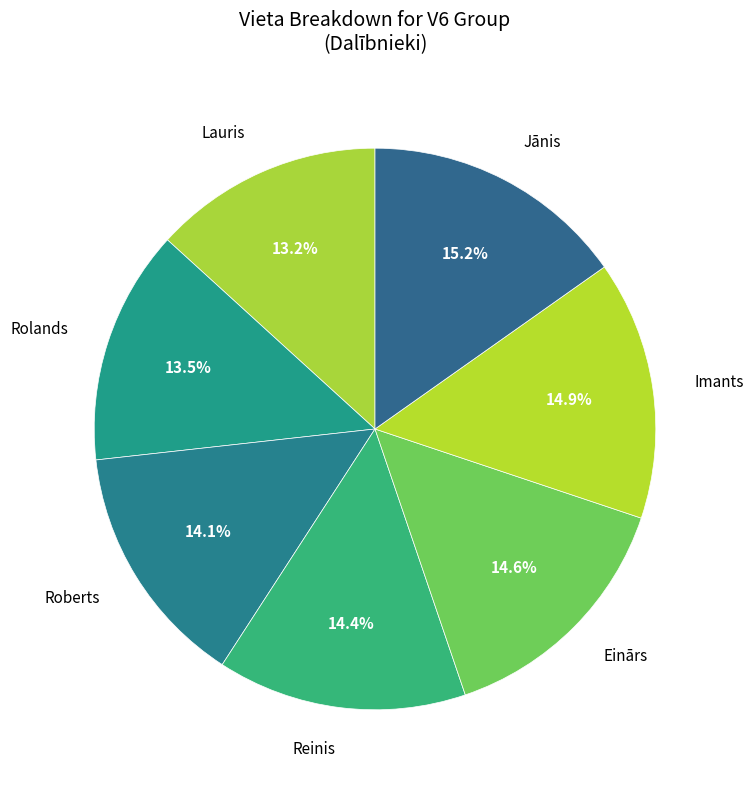

What percentage is the Lauris slice, to the nearest percent?

13%